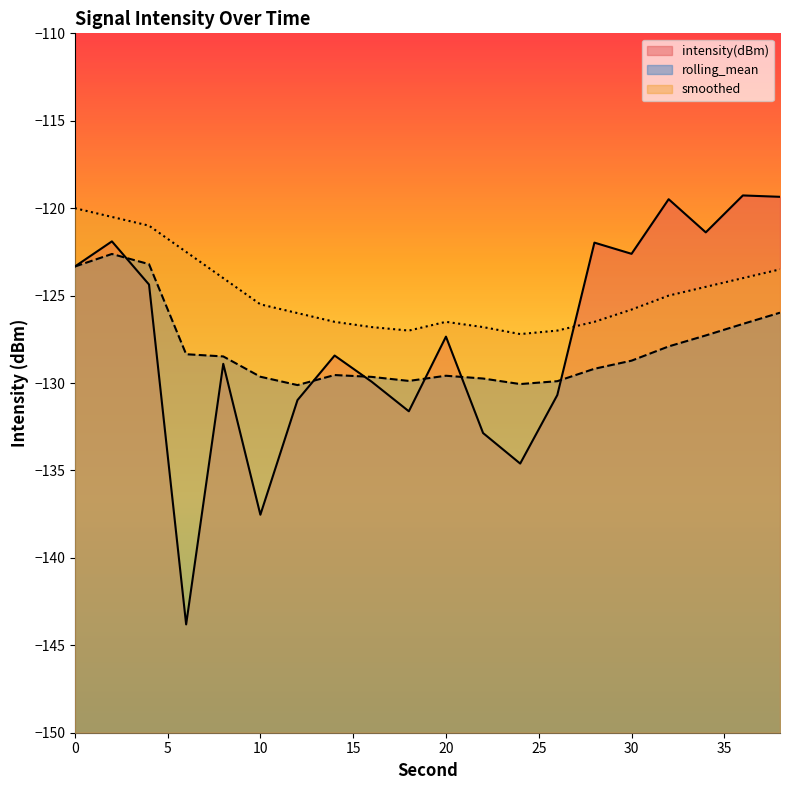

Rank the categories by intensity(dBm) value from highest to lowest.

36, 38, 32, 34, 2, 28, 30, 0, 4, 20, 14, 8, 16, 26, 12, 18, 22, 24, 10, 6